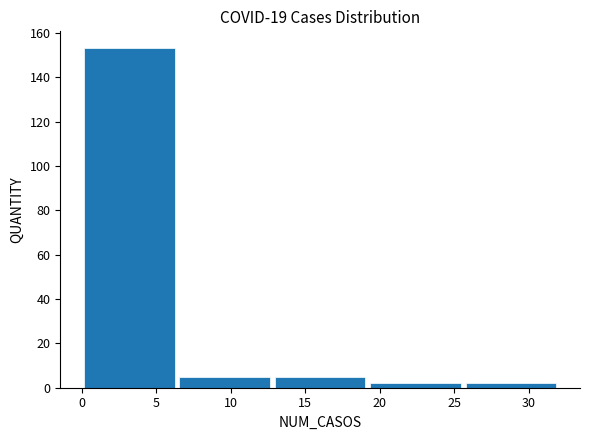

Reading left to right, list every bar in this chart as the range it spans on the x-axis followed by its height. Neither the bar edges nor the heights are printed on the chart, so give them approximately, as read against the axes.

0.0 to 6.4: 154
6.4 to 12.8: 6
12.8 to 19.2: 6
19.2 to 25.6: 2
25.6 to 32.0: 2